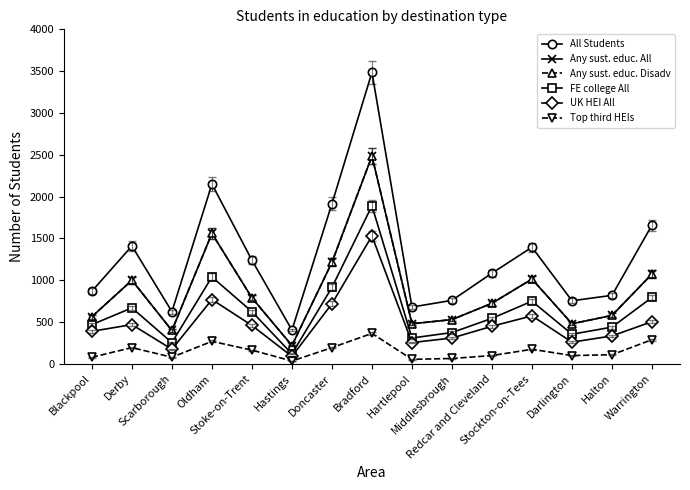

What is the label of the 12th point from the left?

Stockton-on-Tees